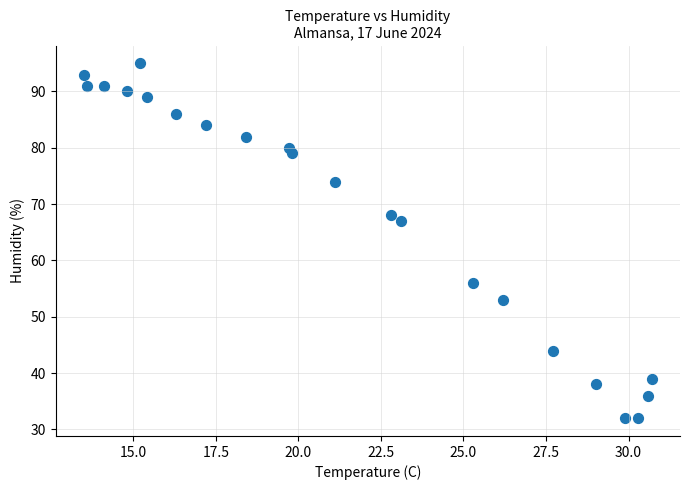

What is the range of Y values (max minus min)?

63